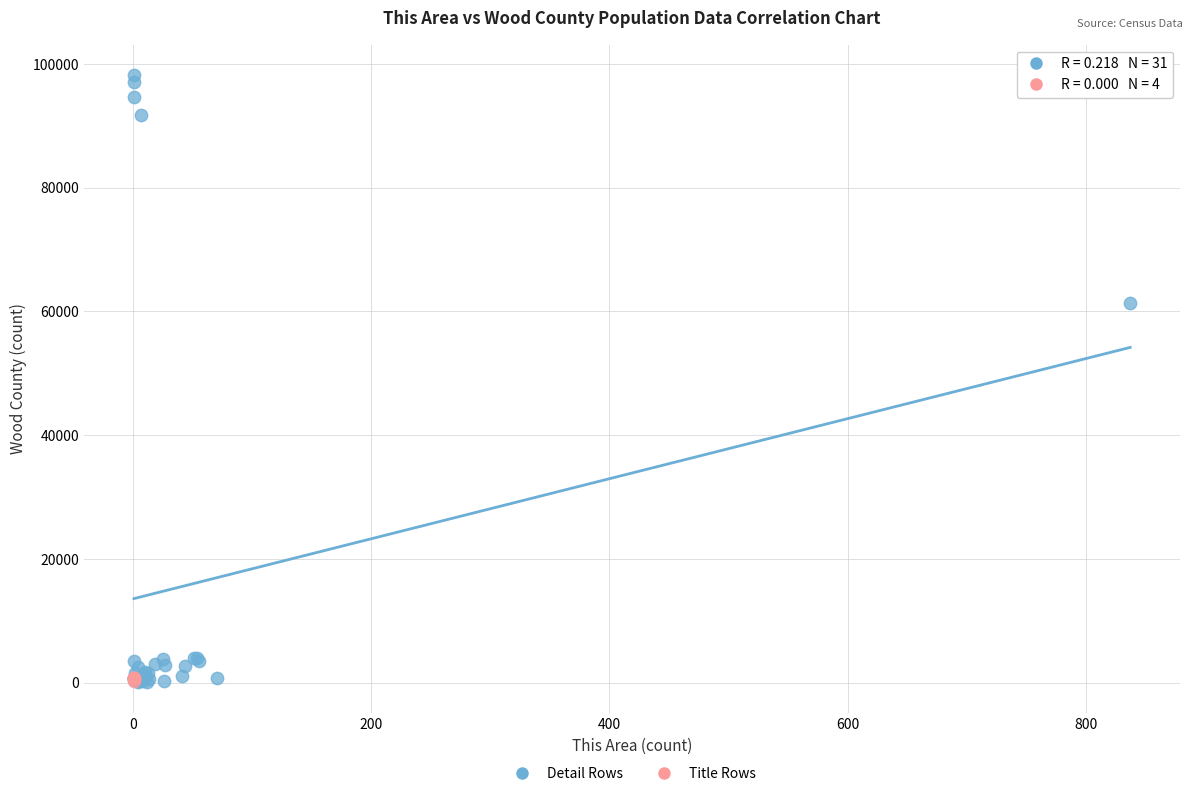

Which series reaches the maximum Y coordinate?

Detail Rows